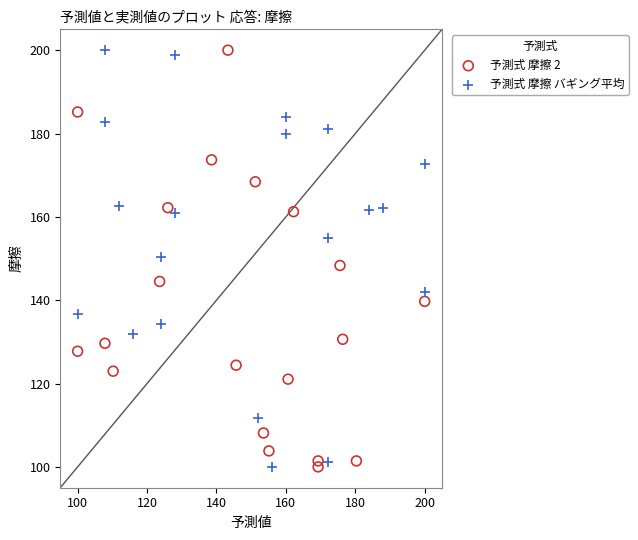

What are all the series names shown in the legend?

予測式 摩擦 2, 予測式 摩擦 バギング平均